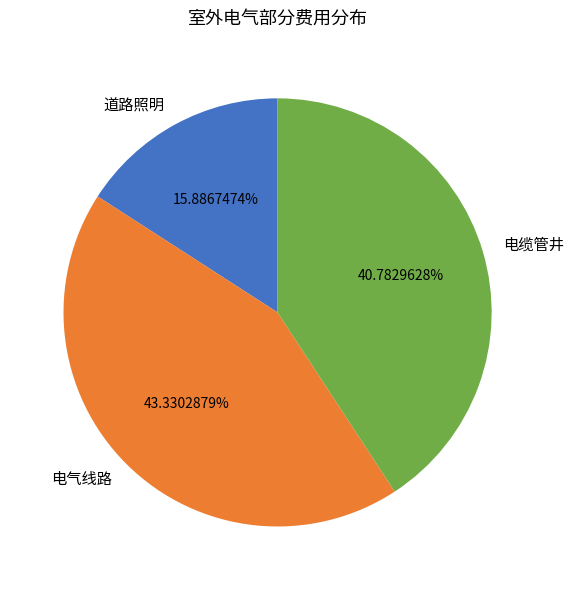

To the nearest percent, what is the difference between the largest and smallest slice percentages?

27%